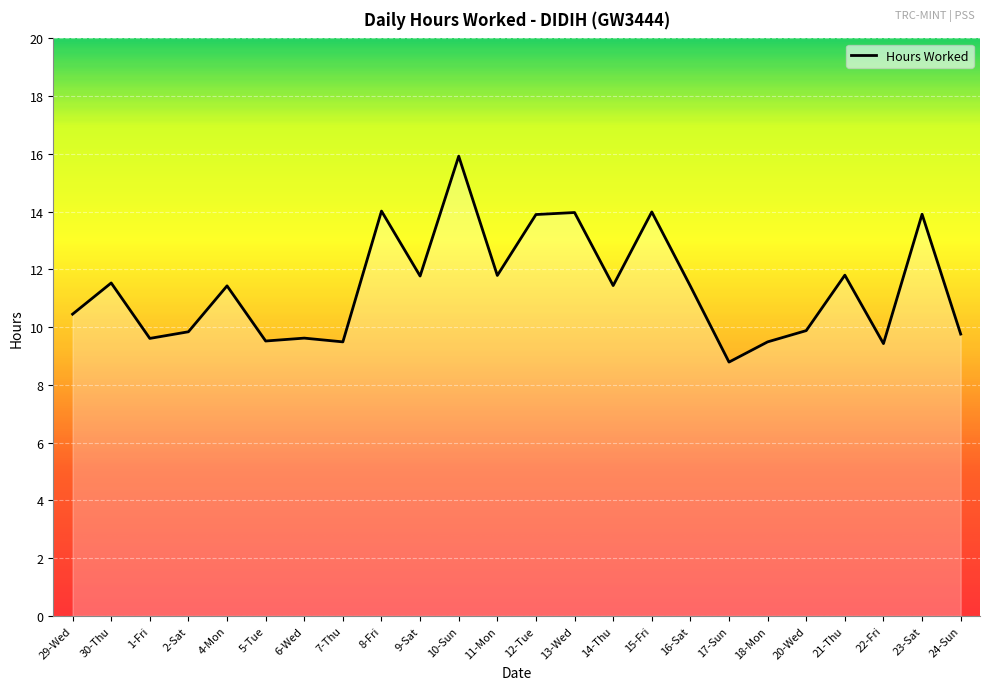

What position from the right is 24-Sun?

1